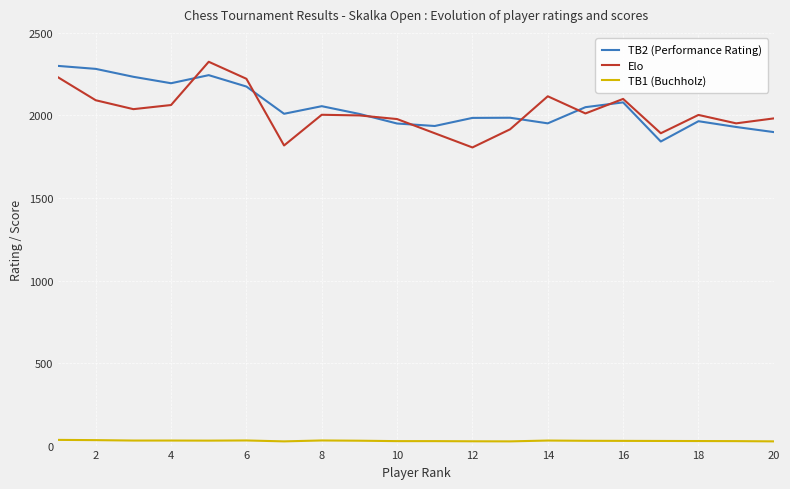

True or false: TB1 (Buchholz) and Elo intersect in this chart.

False